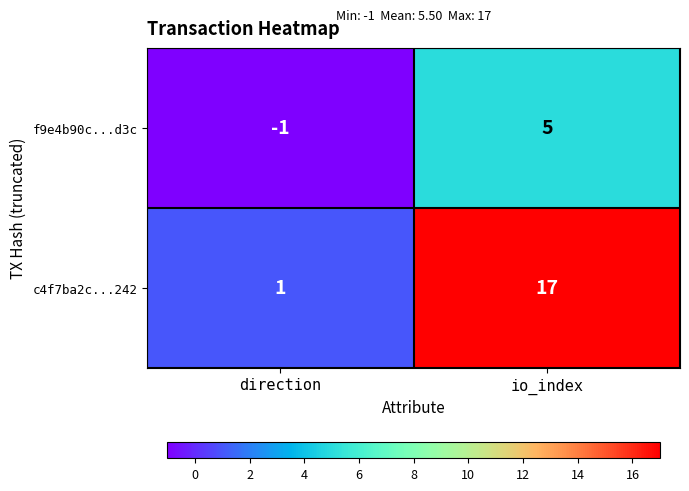

Between direction and io_index, which series saw the biggest shift?

c4f7ba2c...242